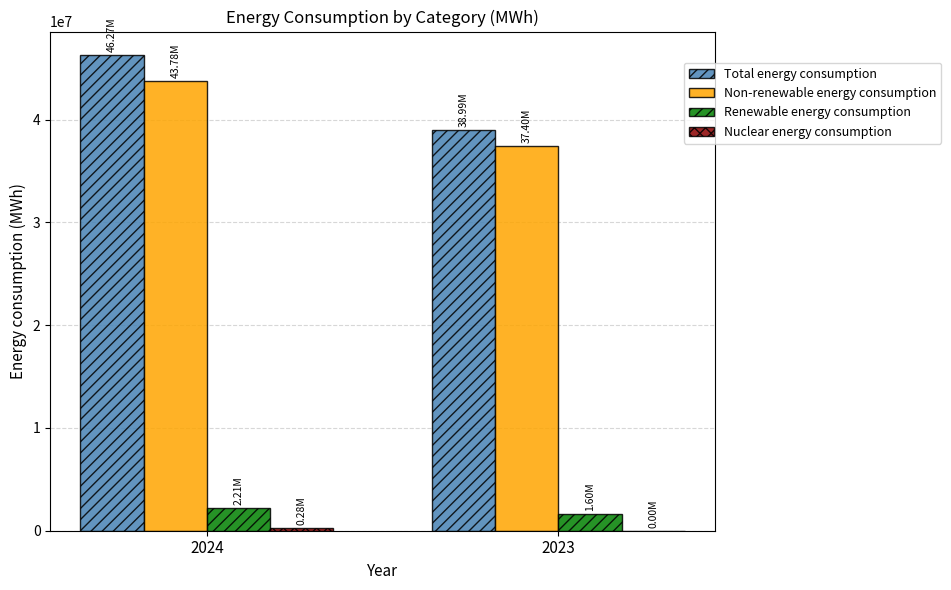

Which series changed the most between 2024 and 2023?

Total energy consumption